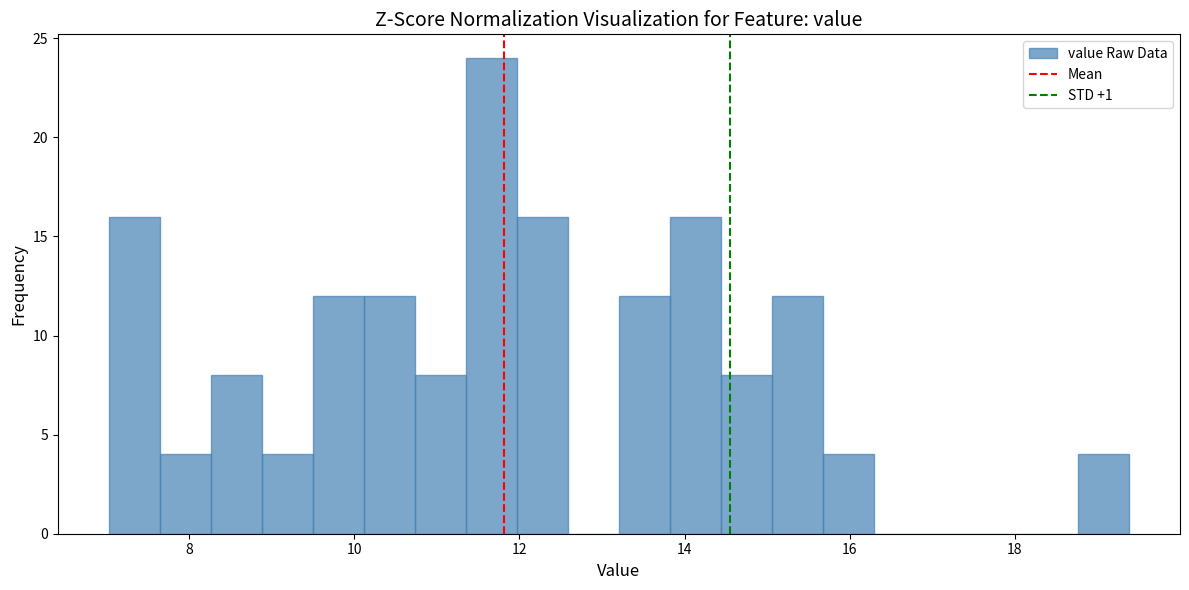

Around what value on the x-axis is the tallest bar? Give the approximate position of its centre, as read against the axis.

11.6